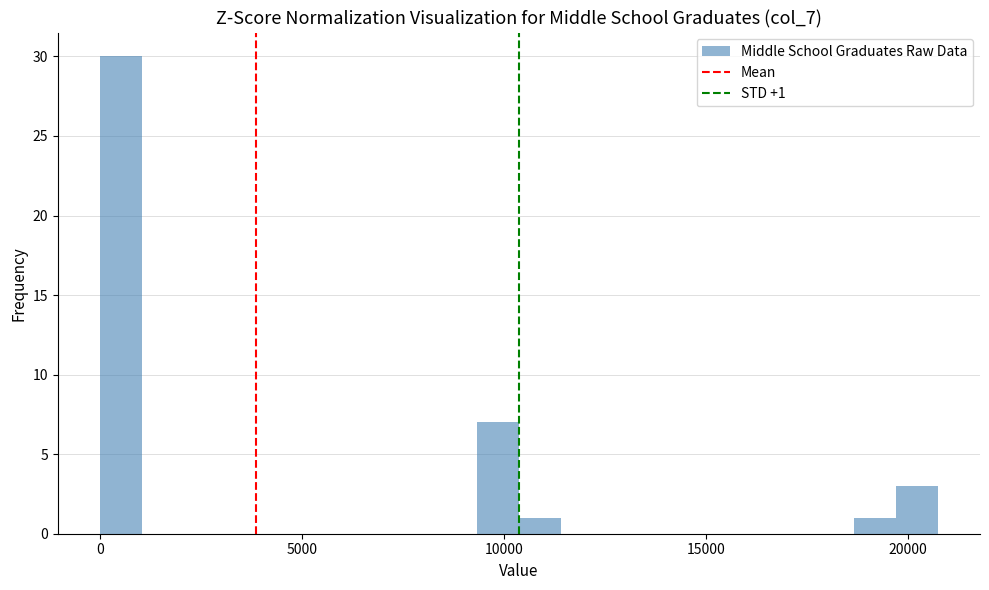

Around what value on the x-axis is the tallest bar? Give the approximate position of its centre, as read against the axis.

500